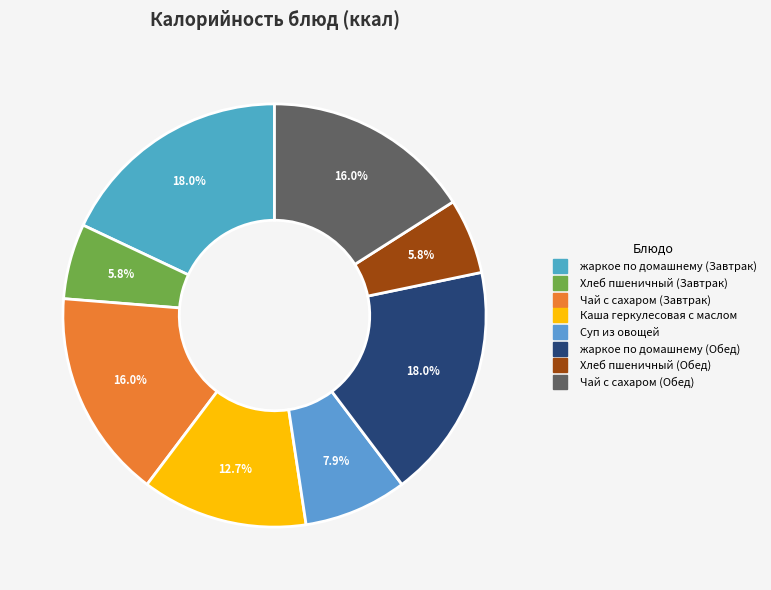

What is the change in value from жаркое по домашнему (Завтрак) to Чай с сахаром (Завтрак)?

-37.6